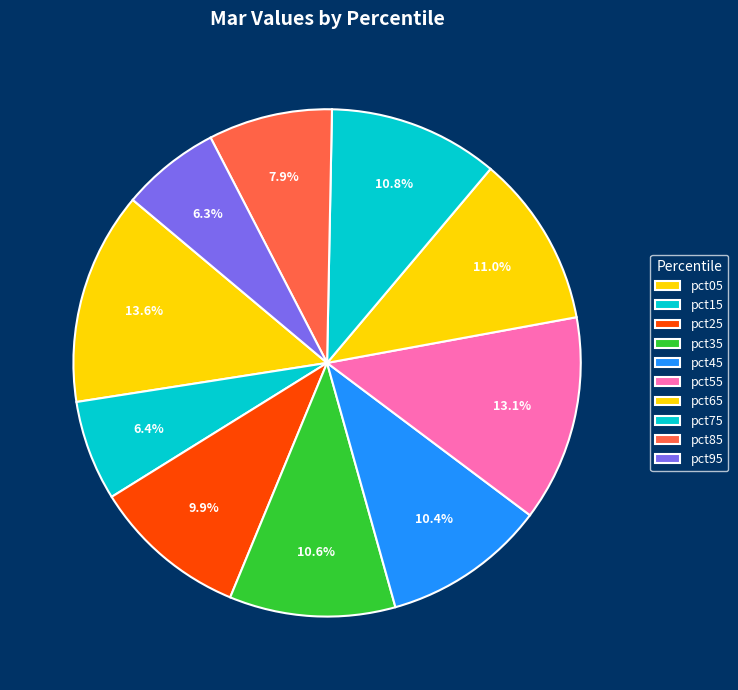

How much of the chart is everything except pct25?

90.1%